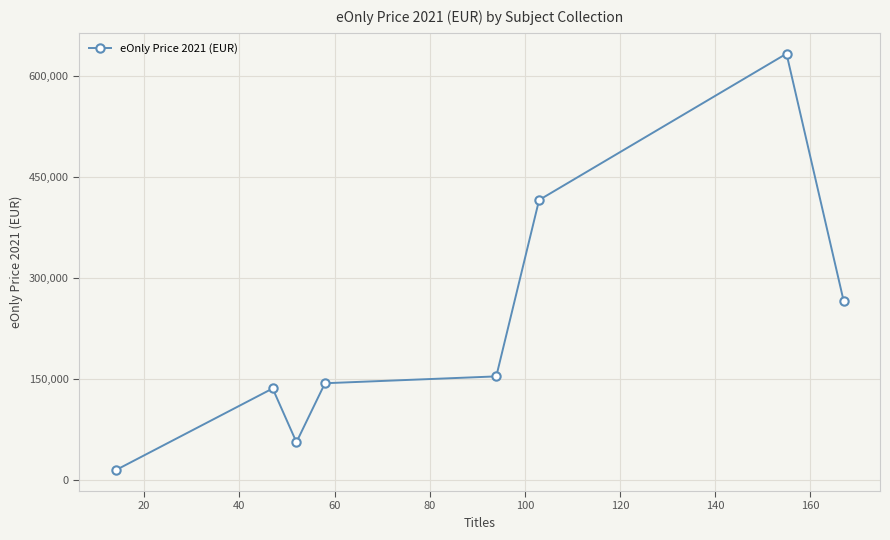

What is the greatest value displayed?

633312